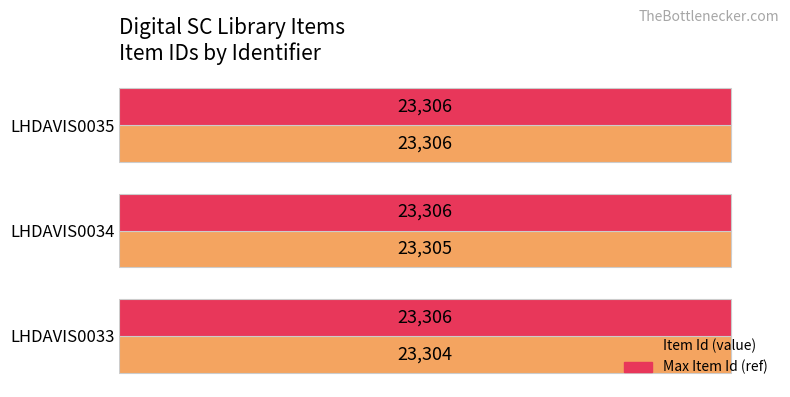

What is the sum of all Item Id values?

69915.0